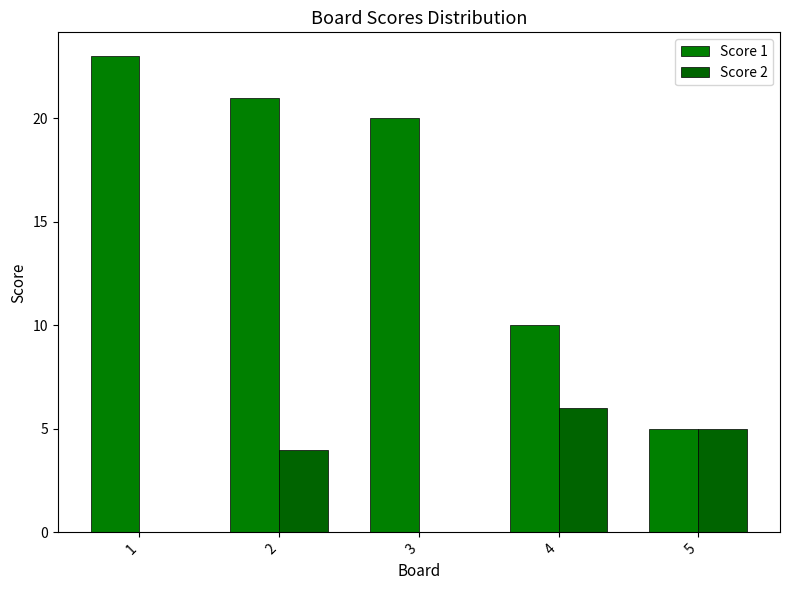

What is the difference between the highest and lowest values at 1?

23